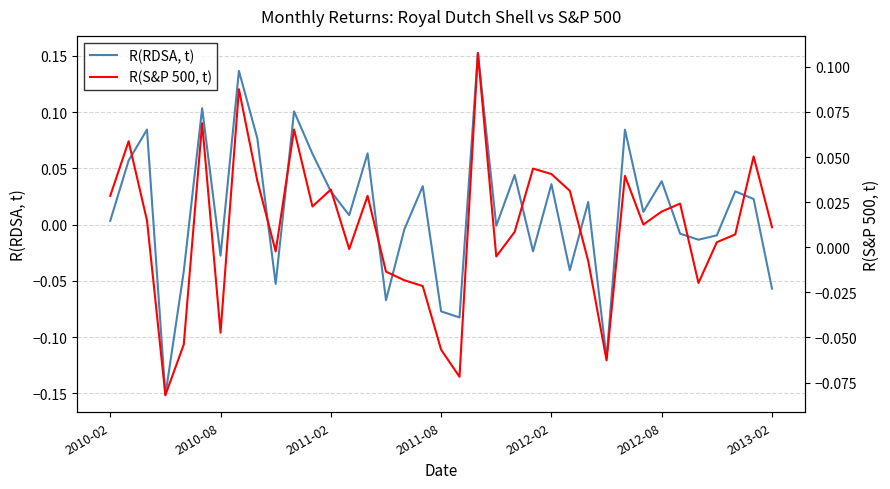

Which series has the largest range (max minus min)?

R(RDSA, t)